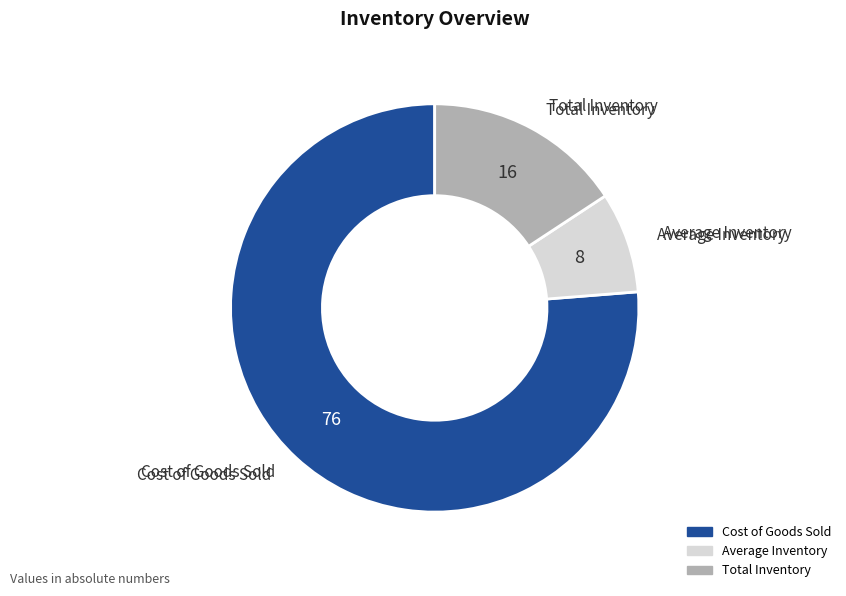

Is there any slice that represents more than half of the pie?

Yes